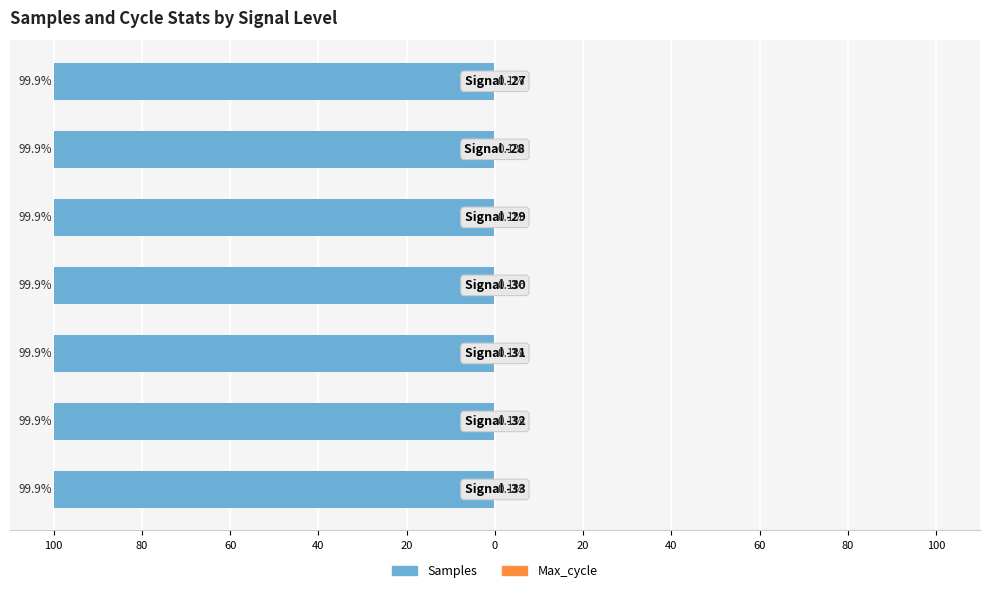

How many bars are there in each group?

2